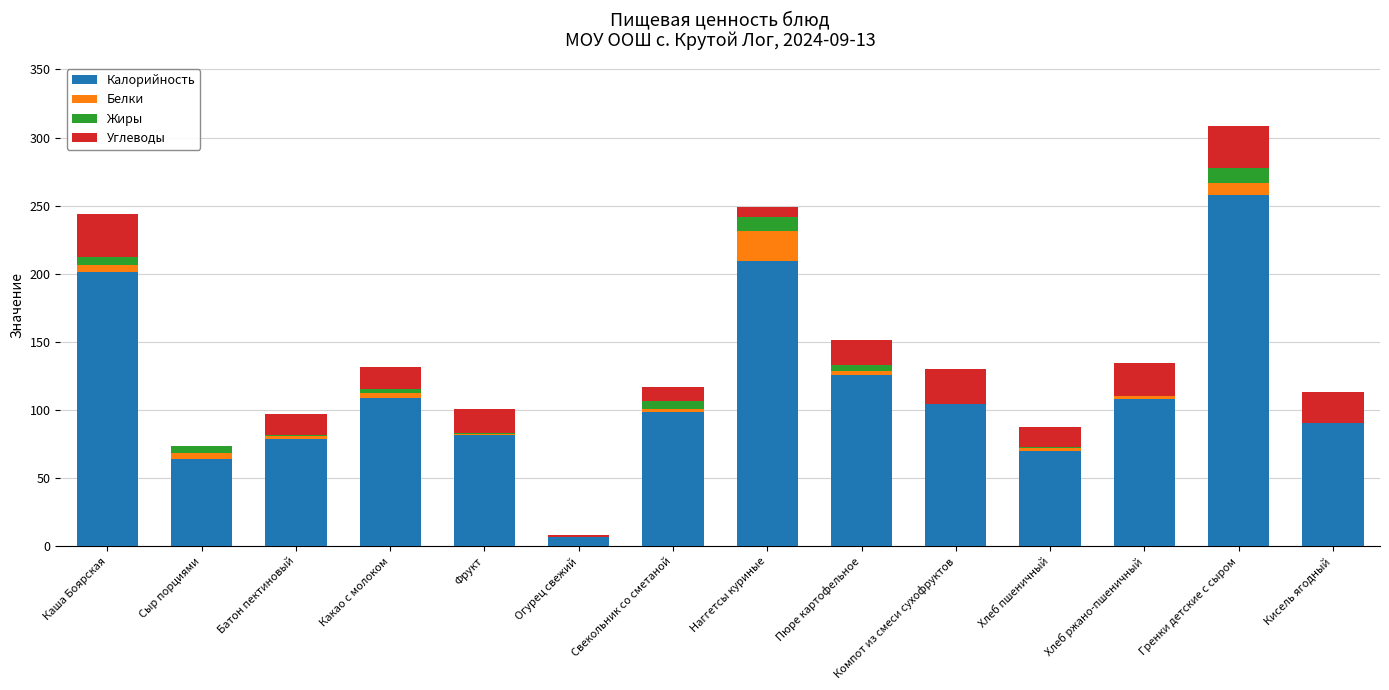

The value of Калорийность at Пюре картофельное is 80.9. True or false?

False